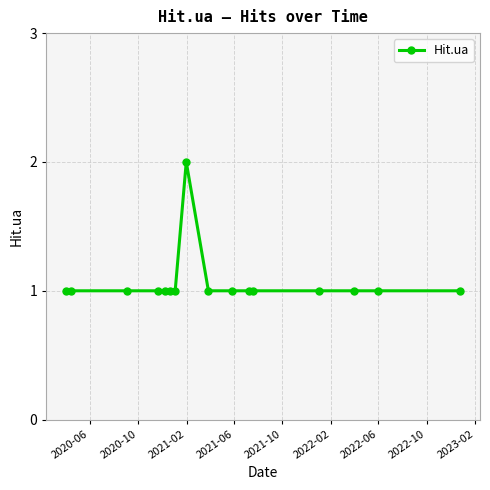

What is the value of the 9th point from the left?

1